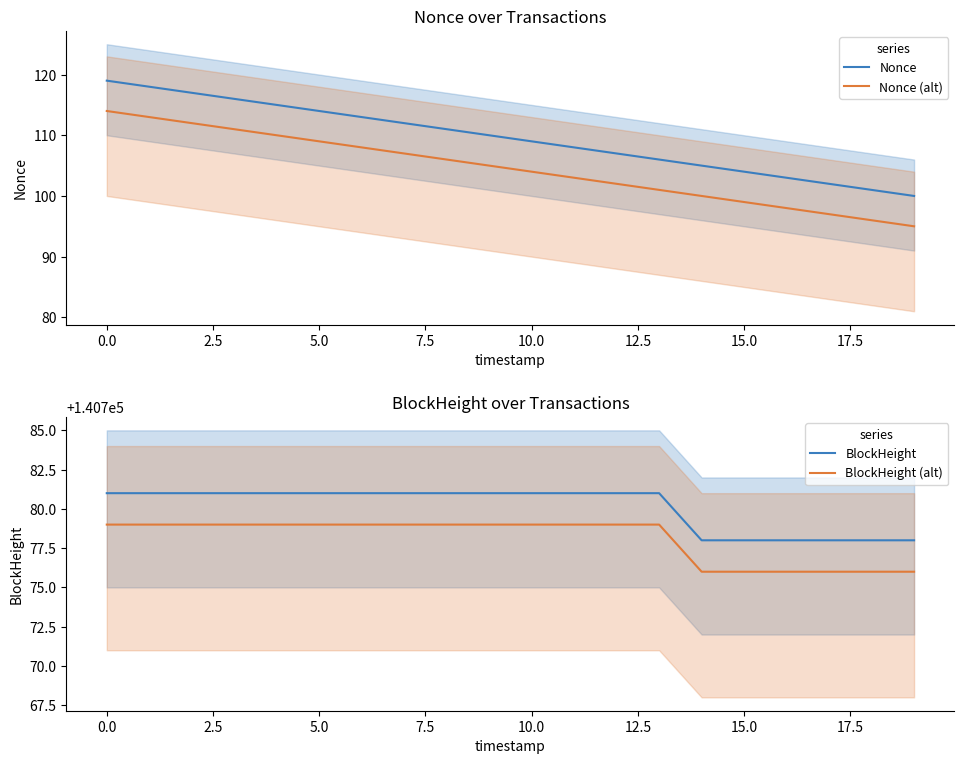

Which series has the widest spread of values?

Nonce